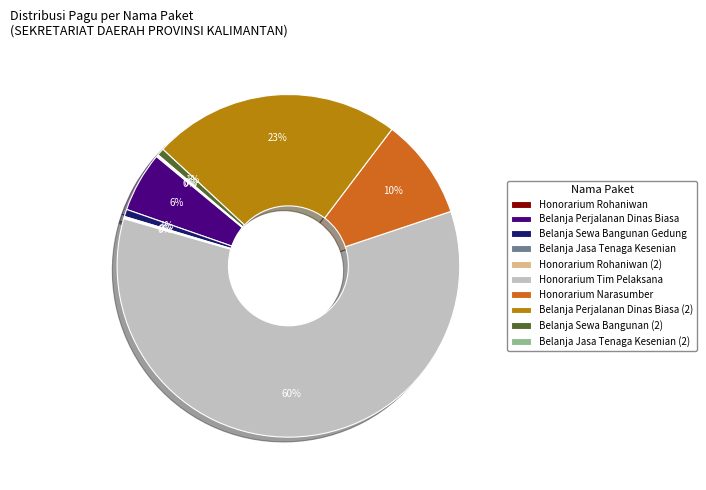

To the nearest percent, what portion does Belanja Perjalanan Dinas Biasa (2) represent?

23%